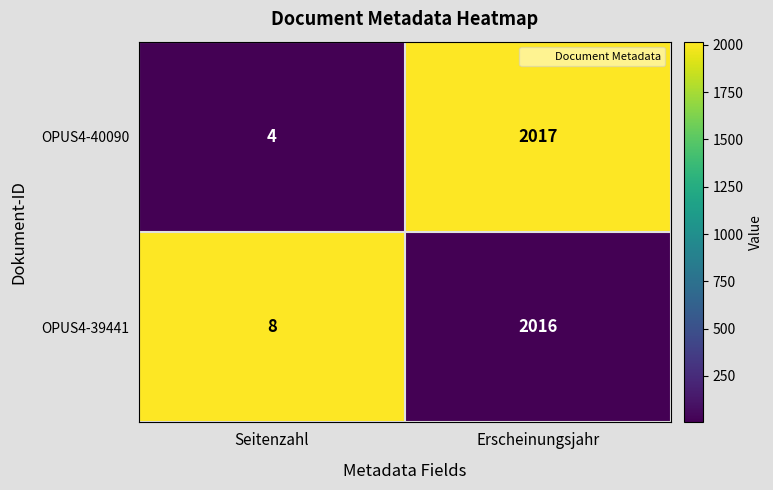

Reading left to right, extract all data points from this chart.

OPUS4-40090: Seitenzahl=4	Erscheinungsjahr=2017
OPUS4-39441: Seitenzahl=8	Erscheinungsjahr=2016